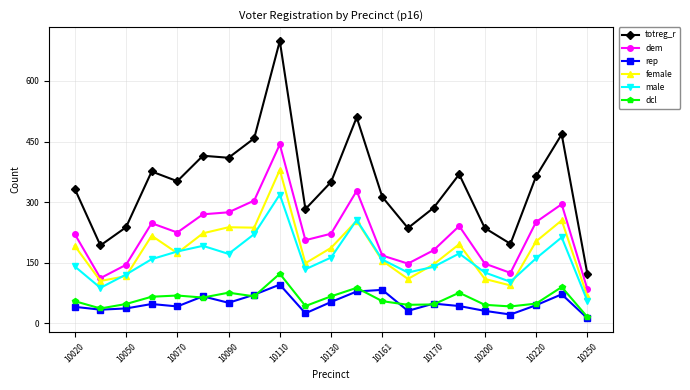

What is the lowest value of the dem series?

85